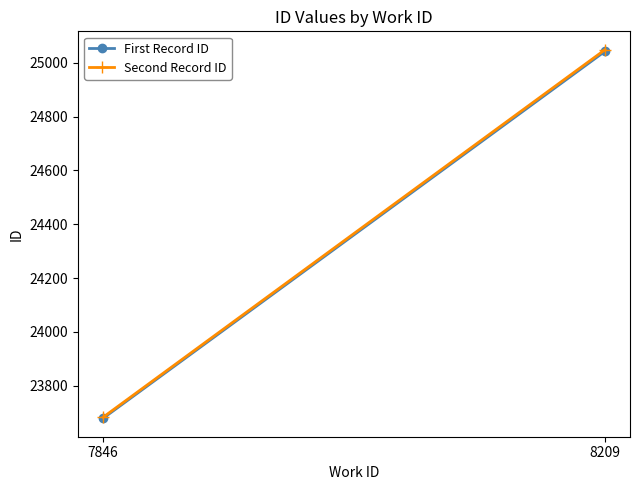

What is the sum of all Second Record ID values?

48731